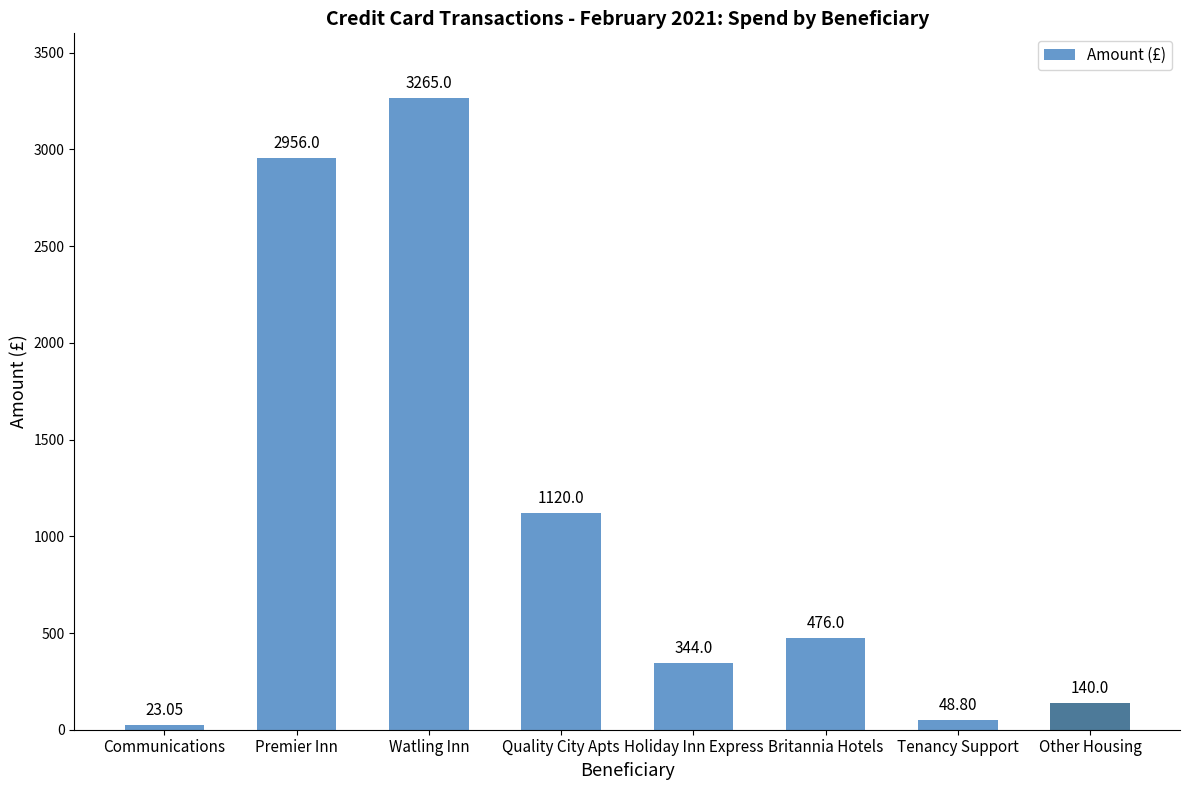

What is the ratio of the value at Britannia Hotels to the value at Quality City Apts?

0.4